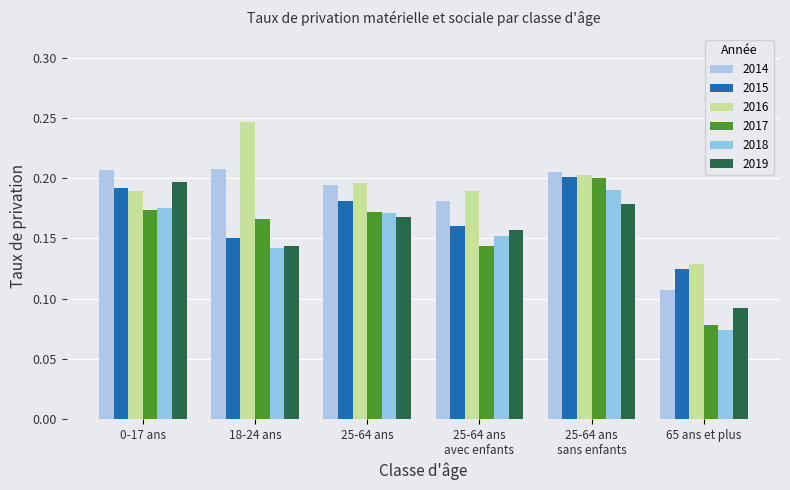

What are all the series names shown in the legend?

2014, 2015, 2016, 2017, 2018, 2019